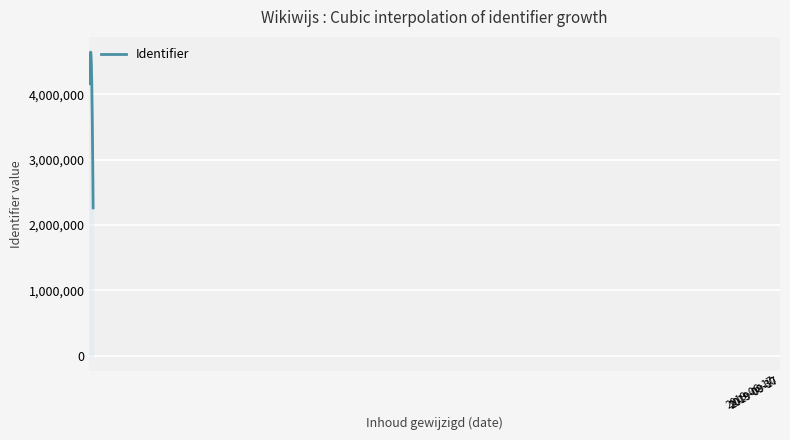

What is the maximum value shown in the chart?

4649849.9